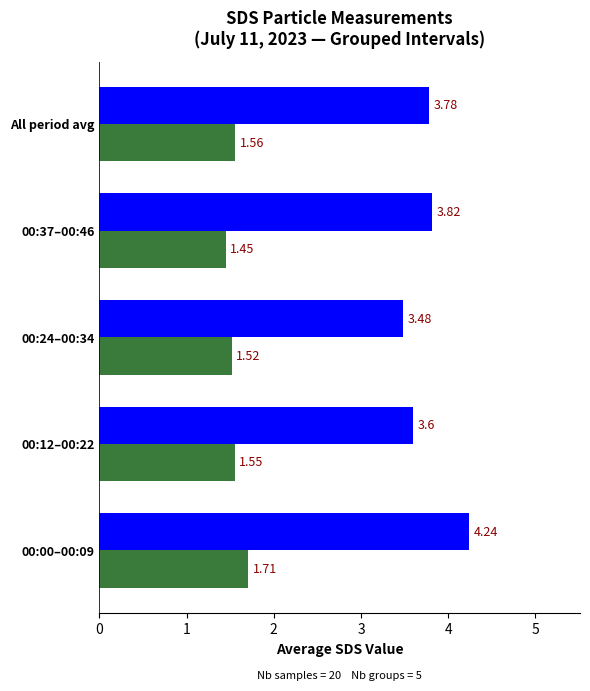

What is the total value across all series at 00:12–00:22?

5.2